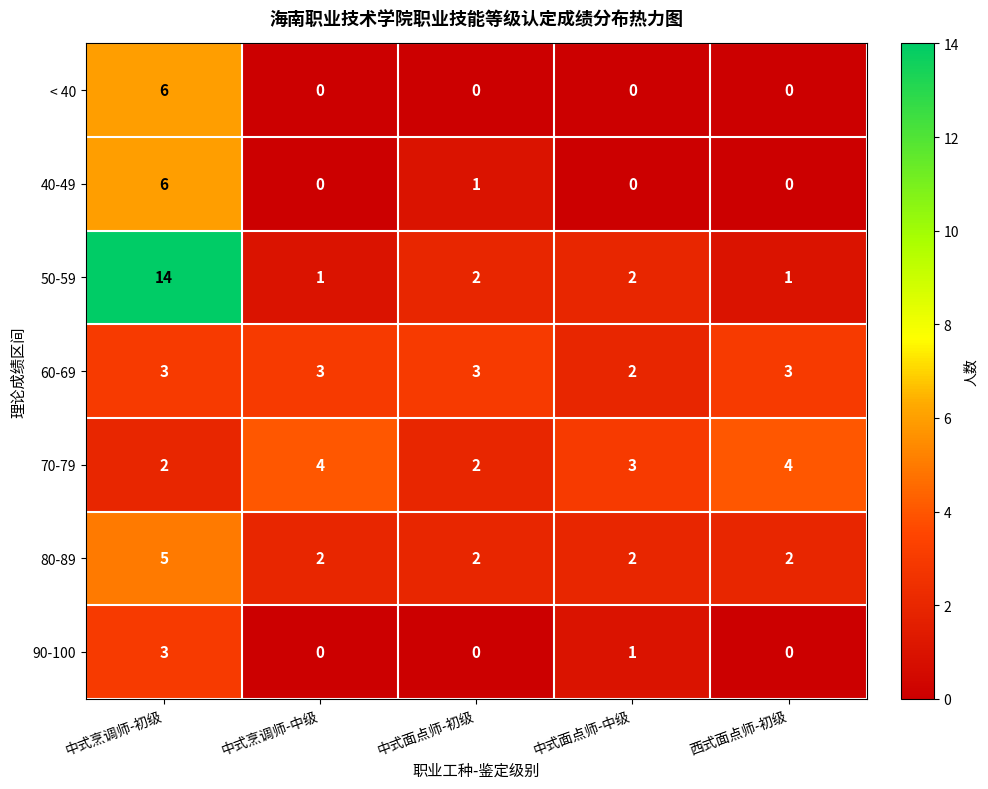

What is the average value of the 70-79 series?

3